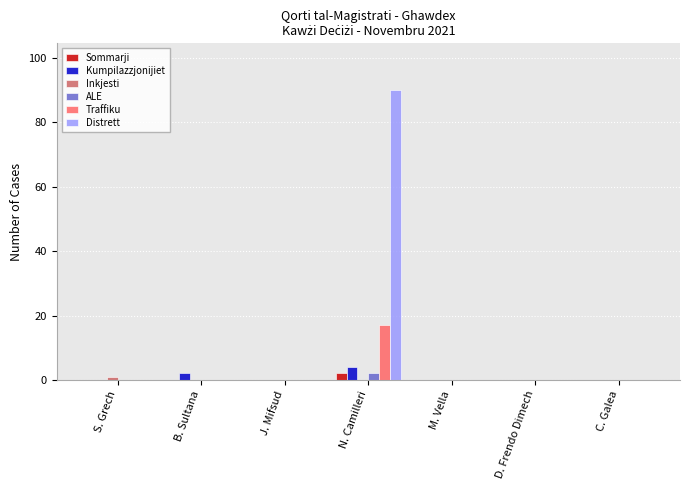

At which category is the sum across all series the highest?

N. Camilleri